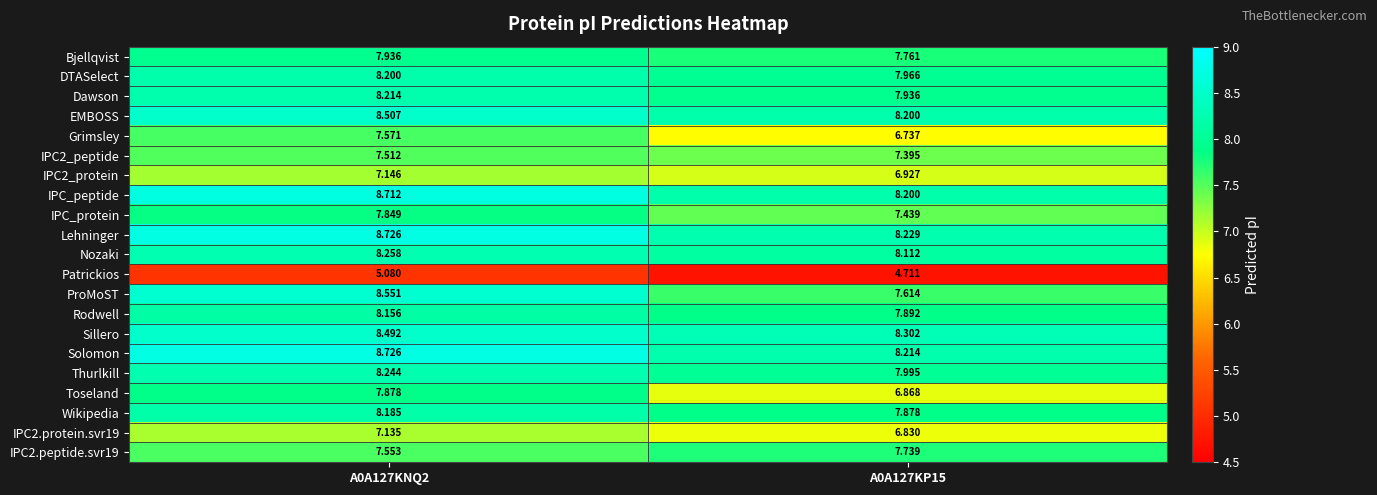

Which series has the widest spread of values?

Toseland